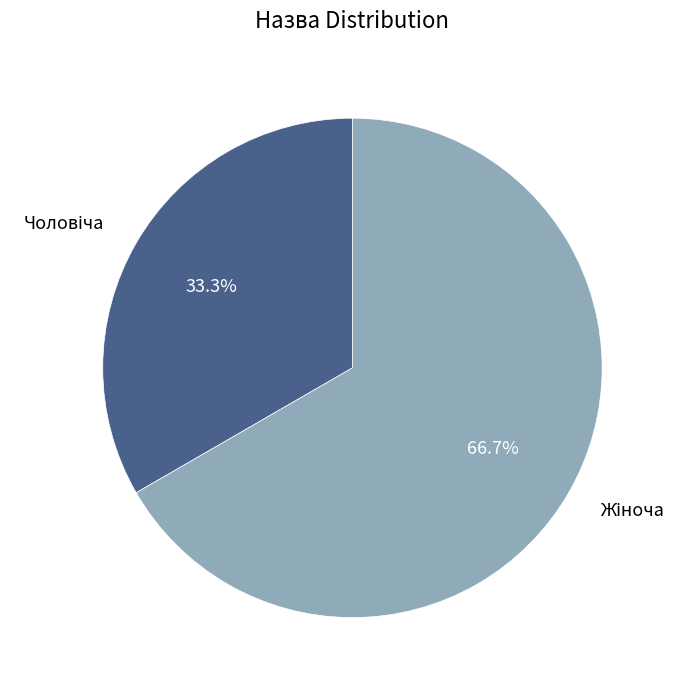

Count the number of slices in the pie.

2